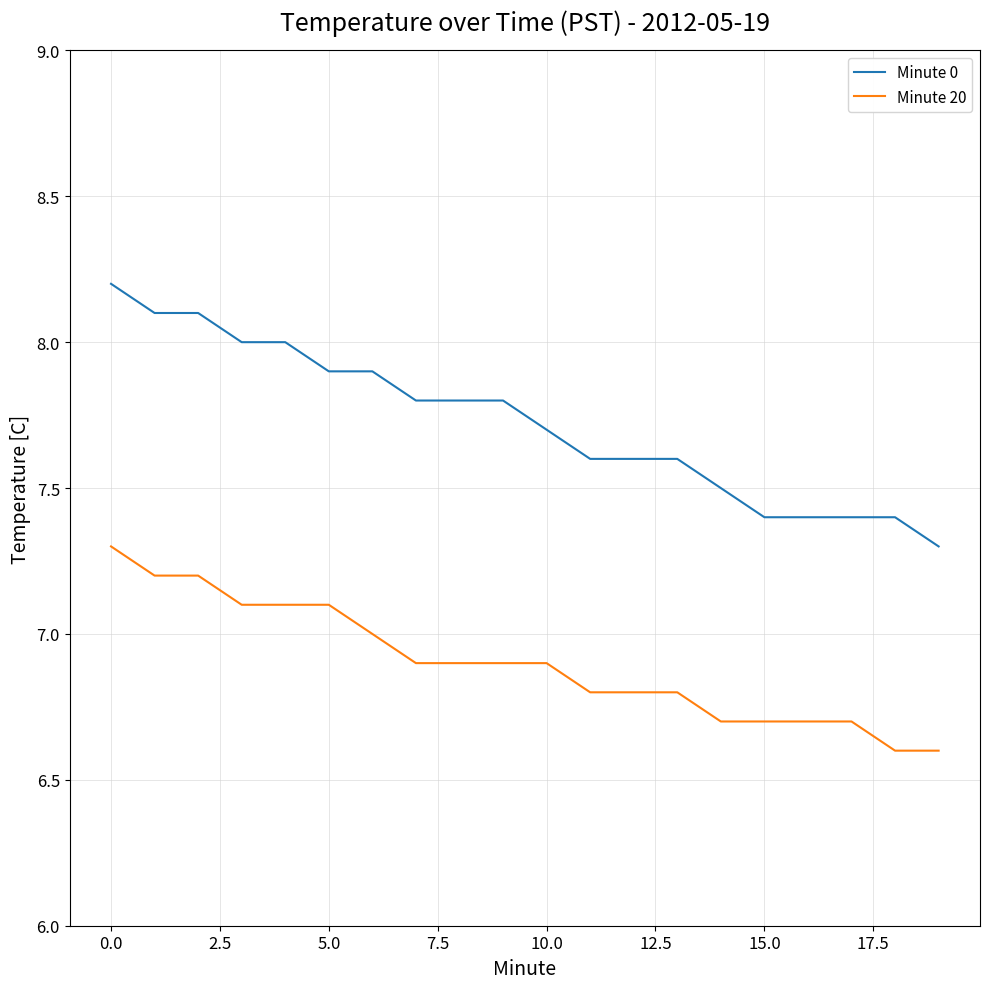

What is the difference between the maximum and minimum values in the Minute 20 series?

0.7